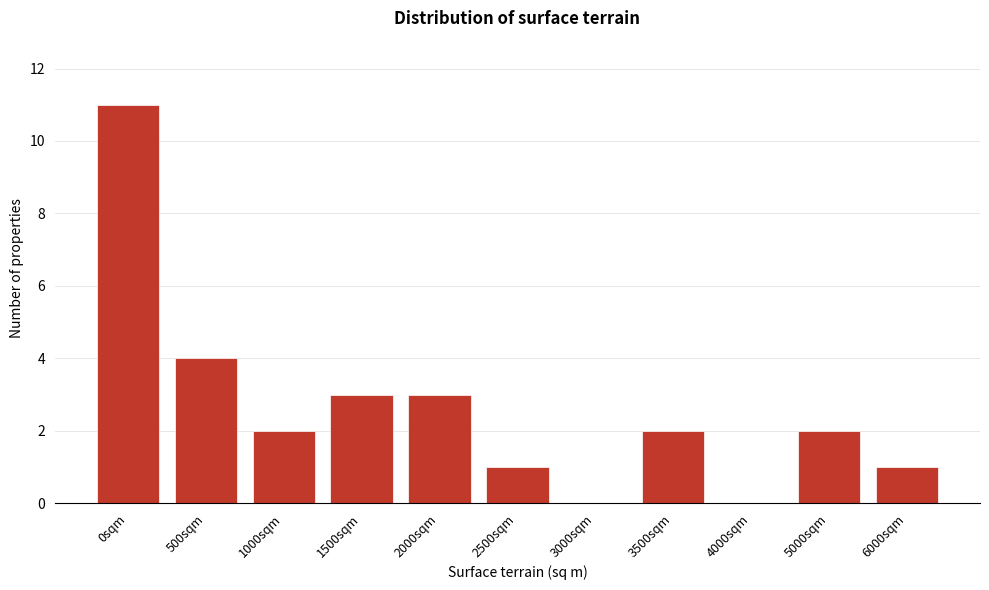

Reading left to right, list all the values displayed in this chart.

0sqm=11	500sqm=4	1000sqm=2	1500sqm=3	2000sqm=3	2500sqm=1	3000sqm=0	3500sqm=2	4000sqm=0	5000sqm=2	6000sqm=1